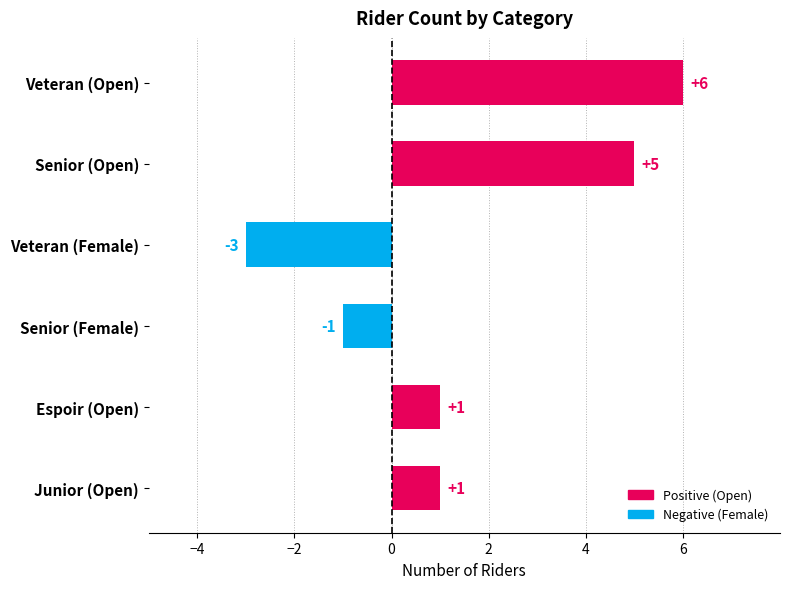

What is the difference between the maximum and minimum values?

9